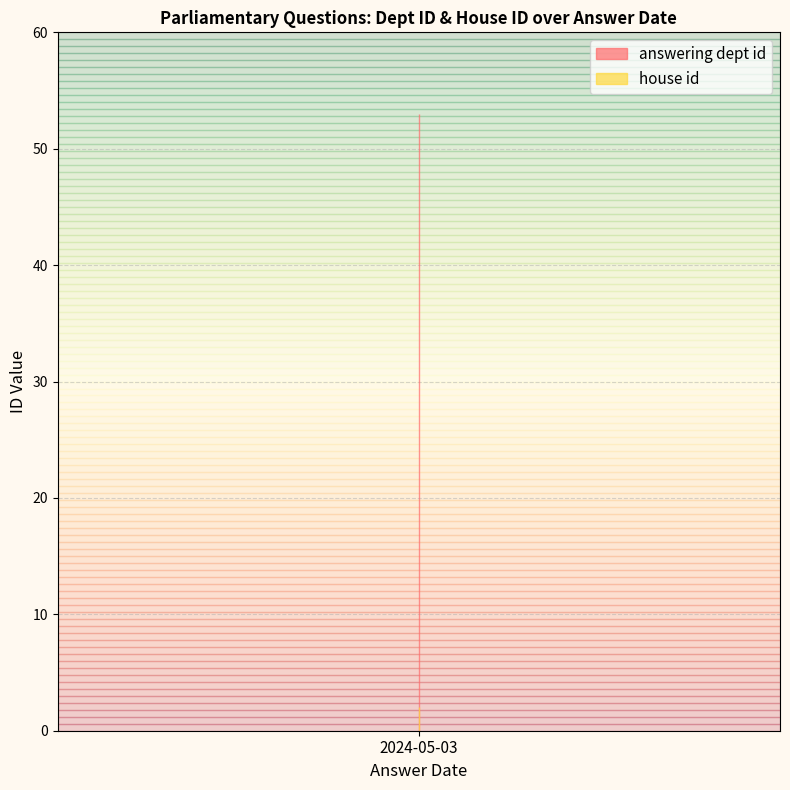

Rank the series at 2024-05-03 from highest to lowest value.

answering dept id, house id